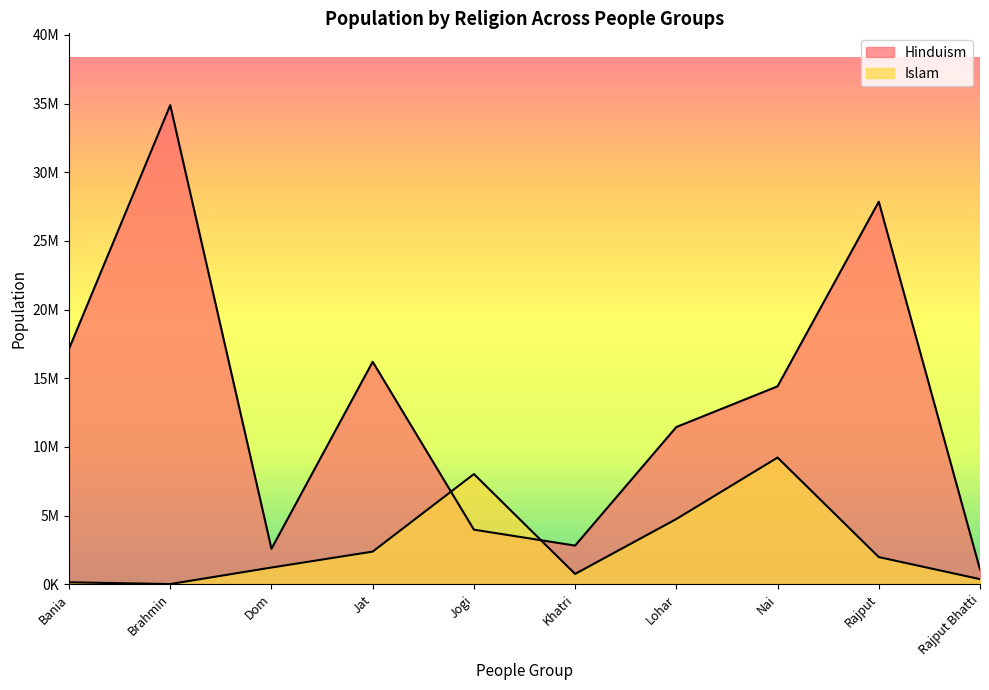

At which label does Hinduism reach its minimum?

Rajput Bhatti